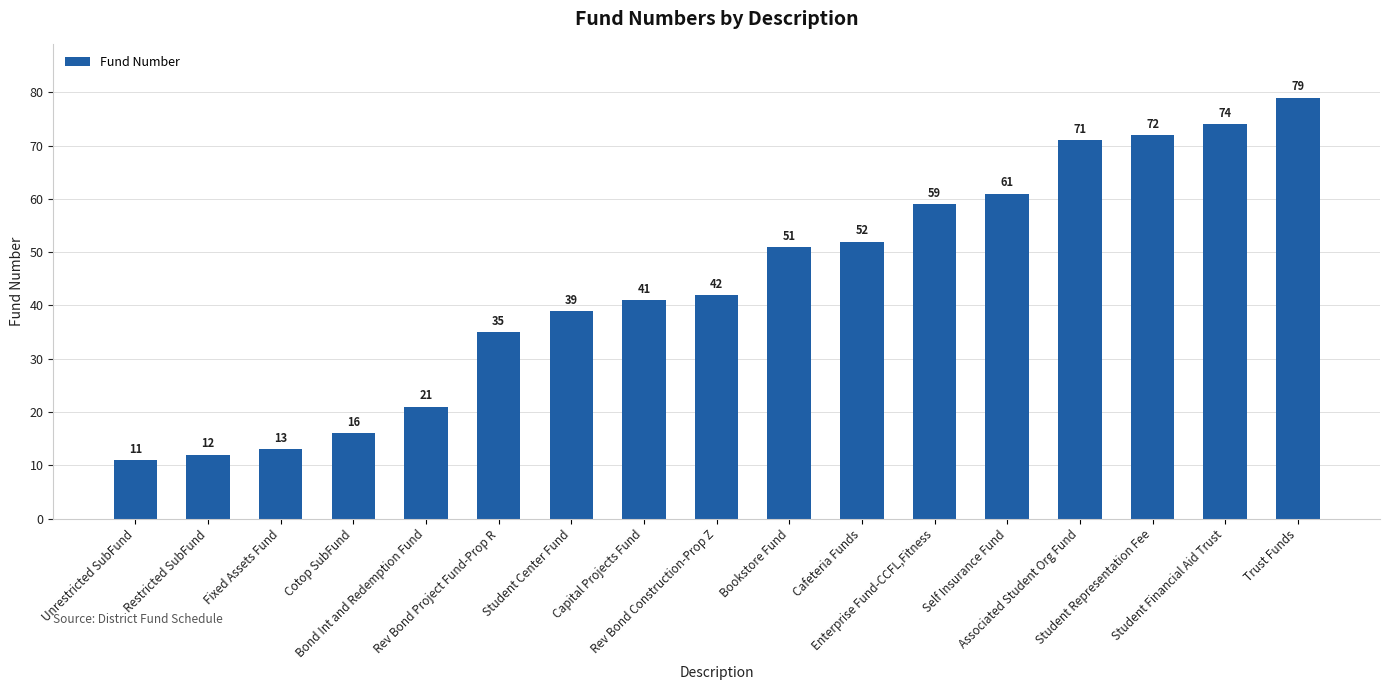

The chart shows a value of 12 at Restricted SubFund. True or false?

True